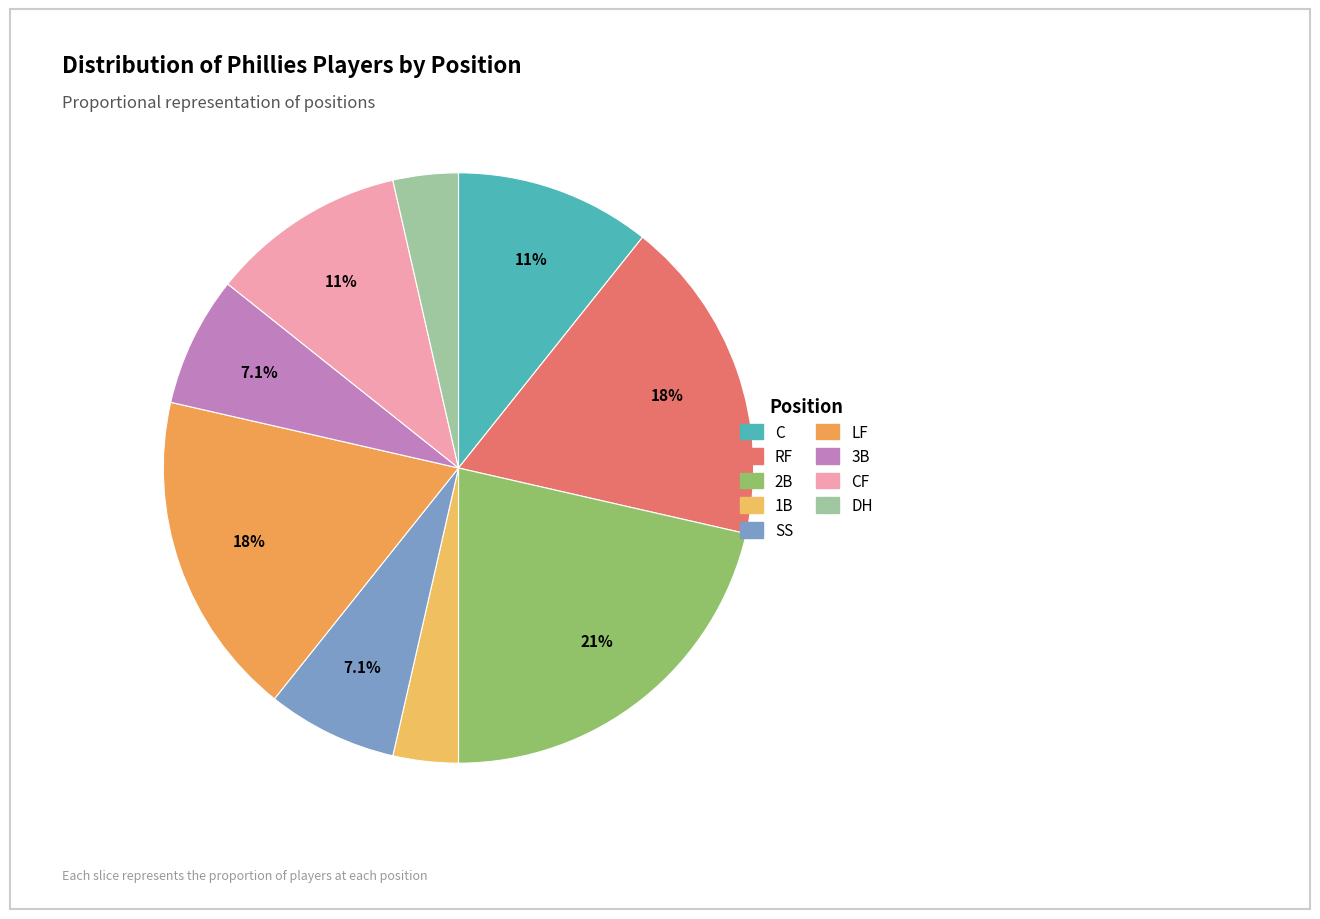

How many slices are in this pie chart?

9